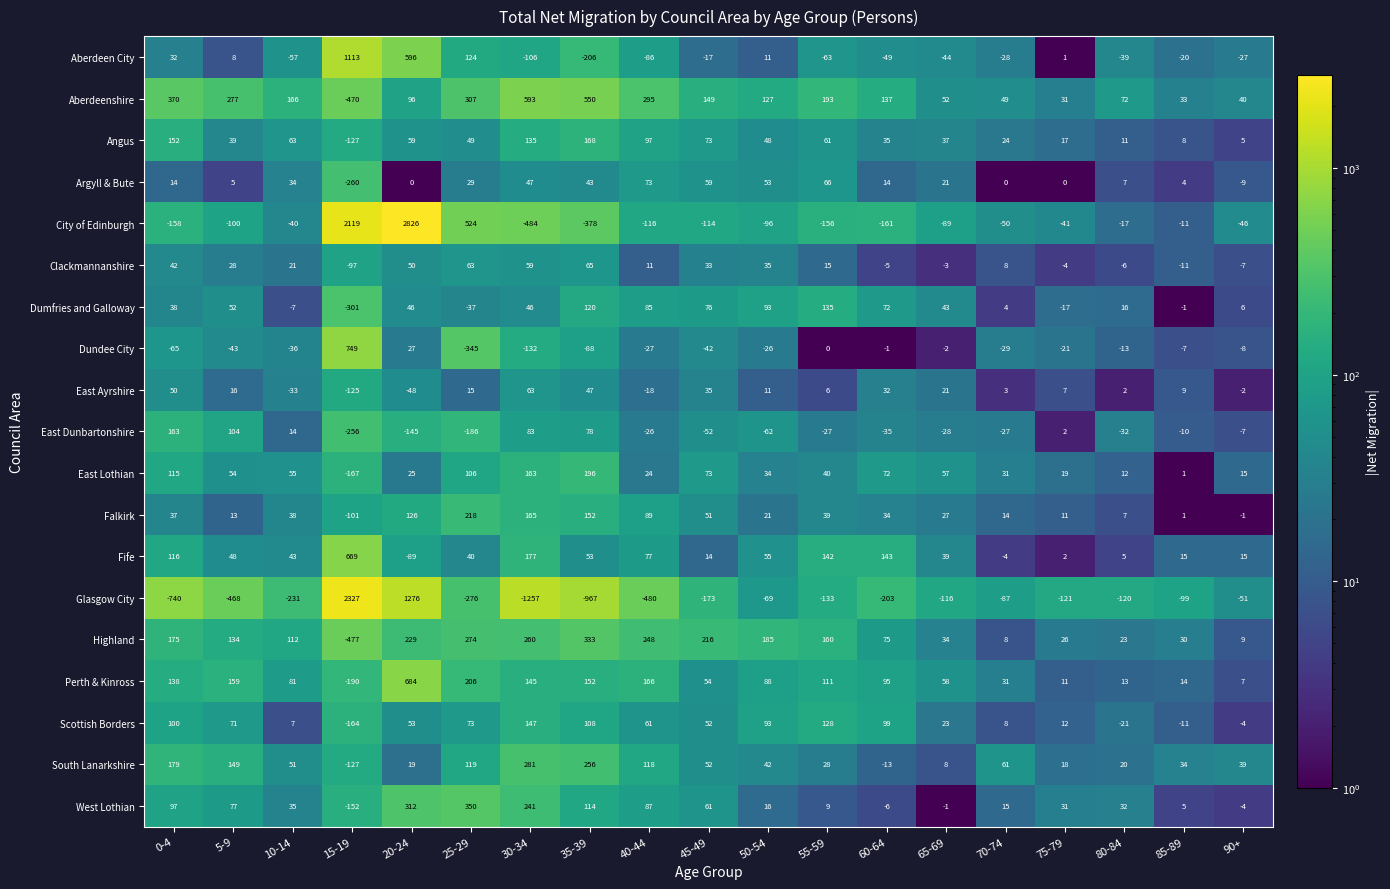

At how many categories does at least one series exceed 2222?

2